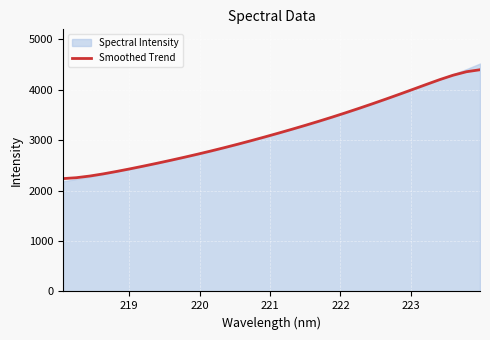

What is the lowest value of the Smoothed Trend series?

2238.6